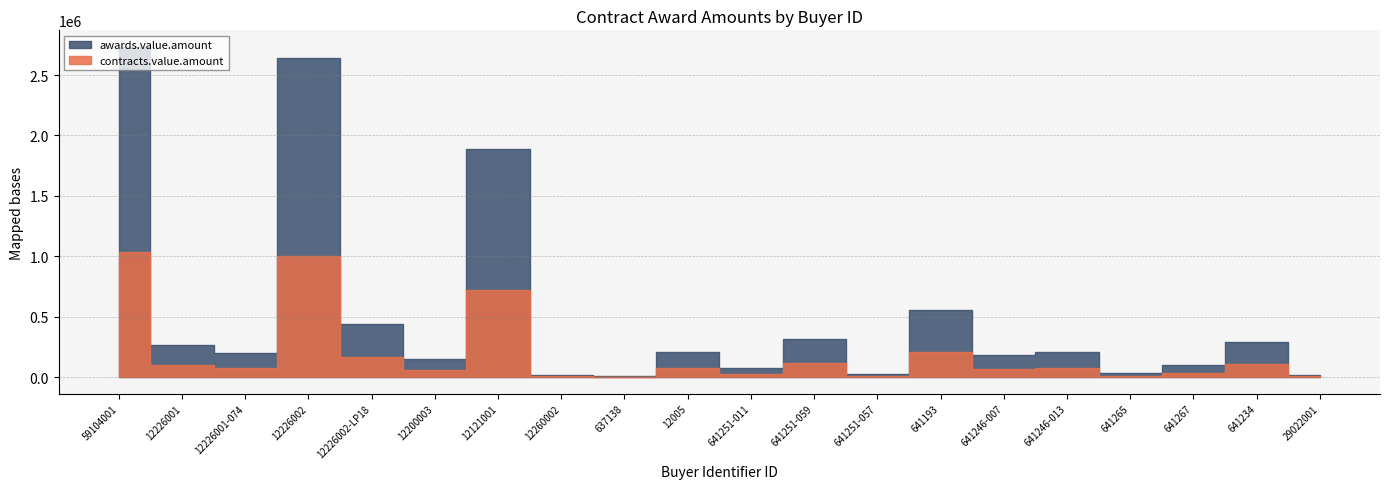

What is the greatest value displayed?

2733222.4